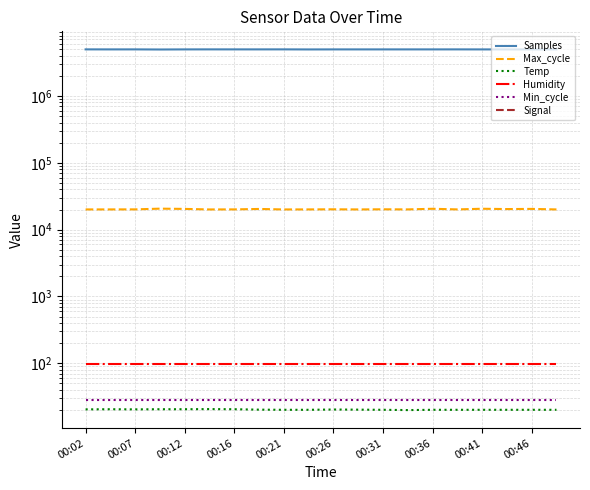

At how many categories does at least one series exceed 3546562?

20